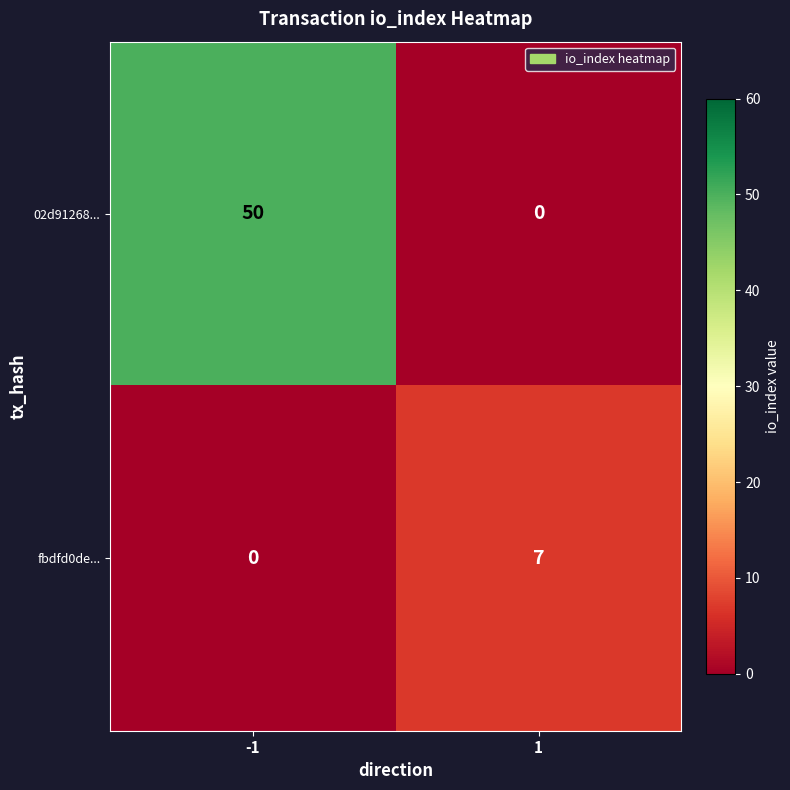

What is the spread (max minus min) of values at -1?

50